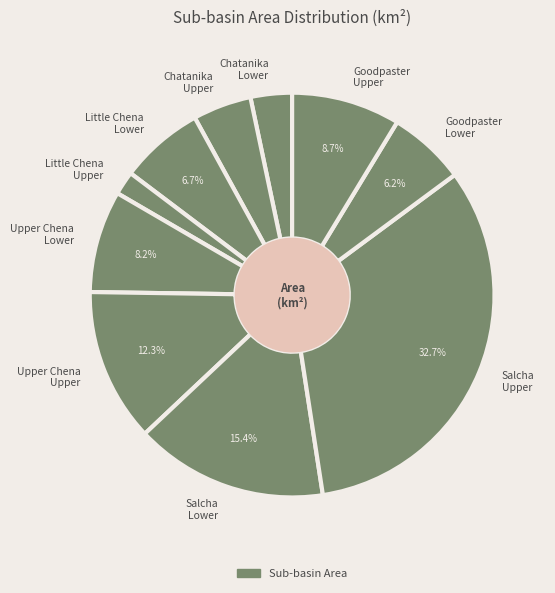

Which has a higher value, Upper Chena Lower or Salcha Lower?

Salcha Lower